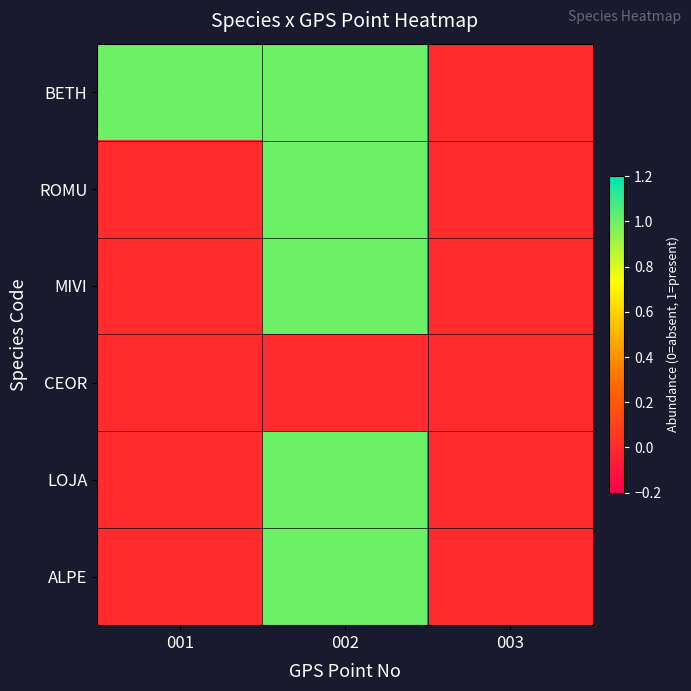

Between 001 and 002, which series saw the biggest shift?

ROMU